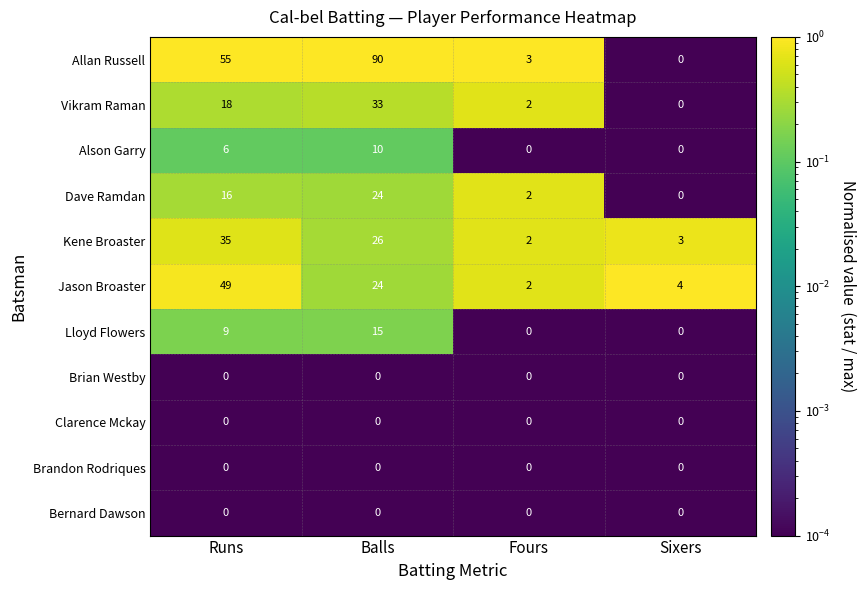

Which label corresponds to the largest value in the chart?

Balls